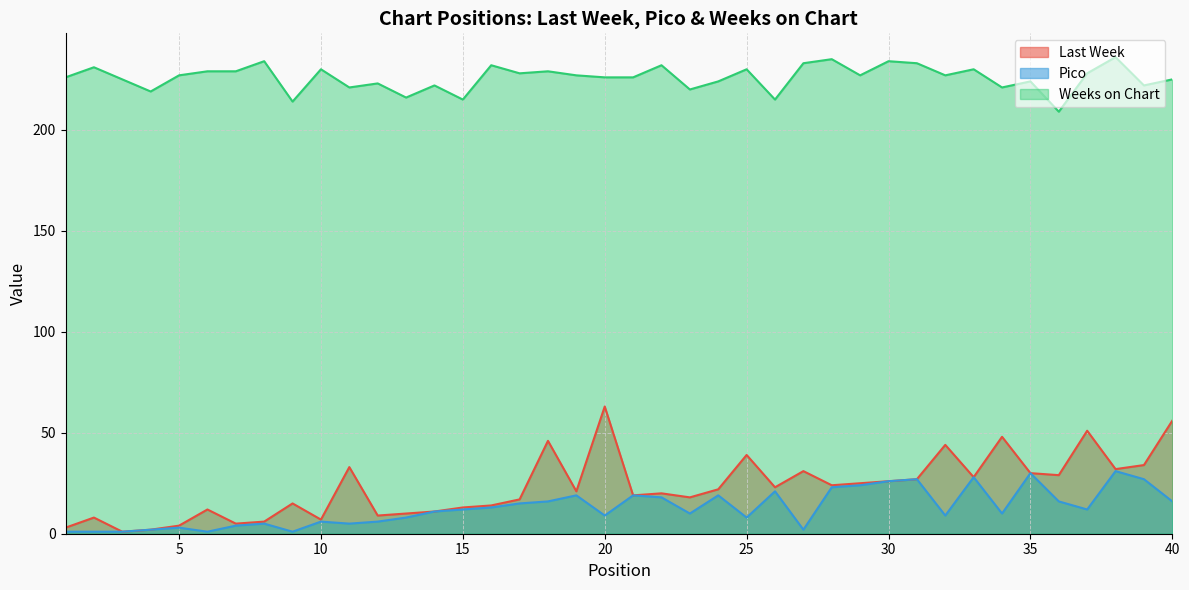

True or false: Pico has more than 1 points higher than both neighbors.

True